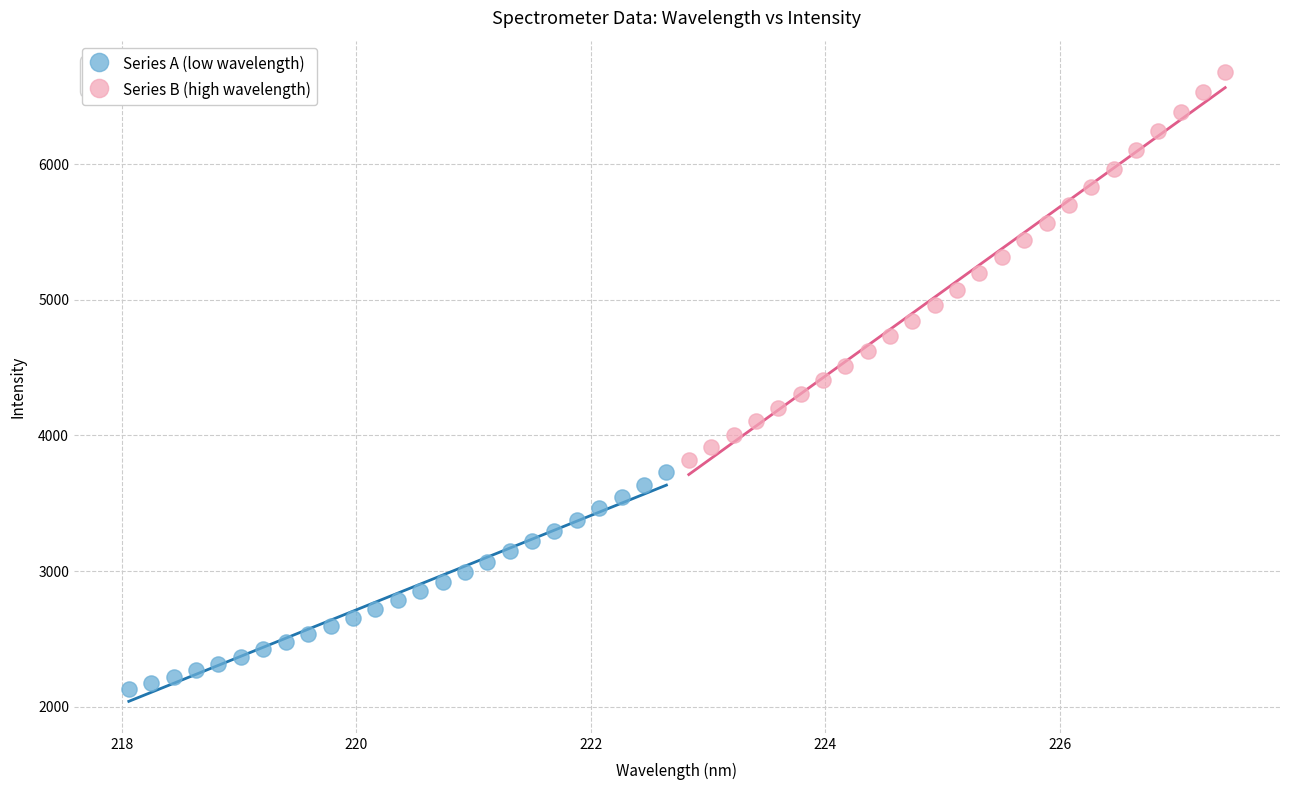

What are all the series names shown in the legend?

Series A (low wavelength), Series B (high wavelength)